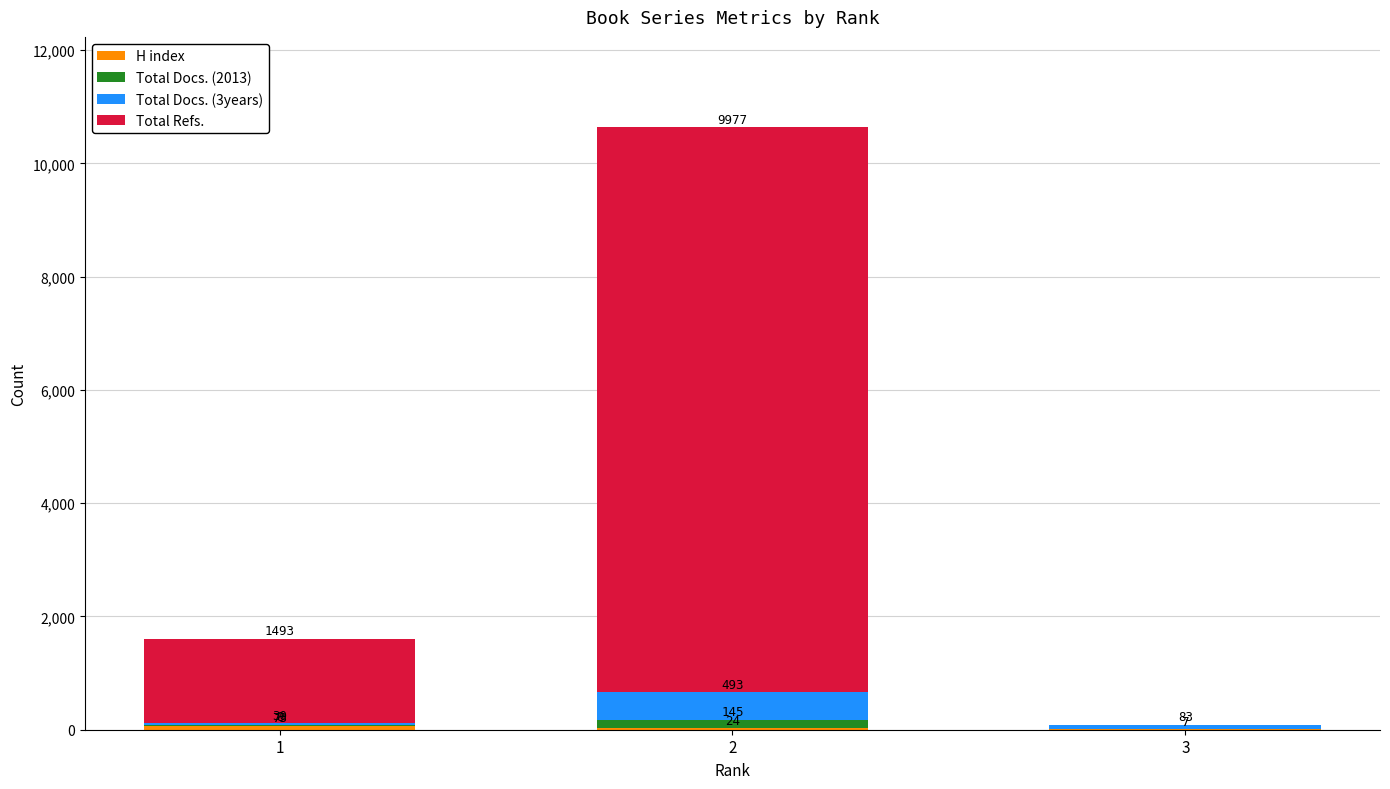

At which category is the sum across all series the highest?

2